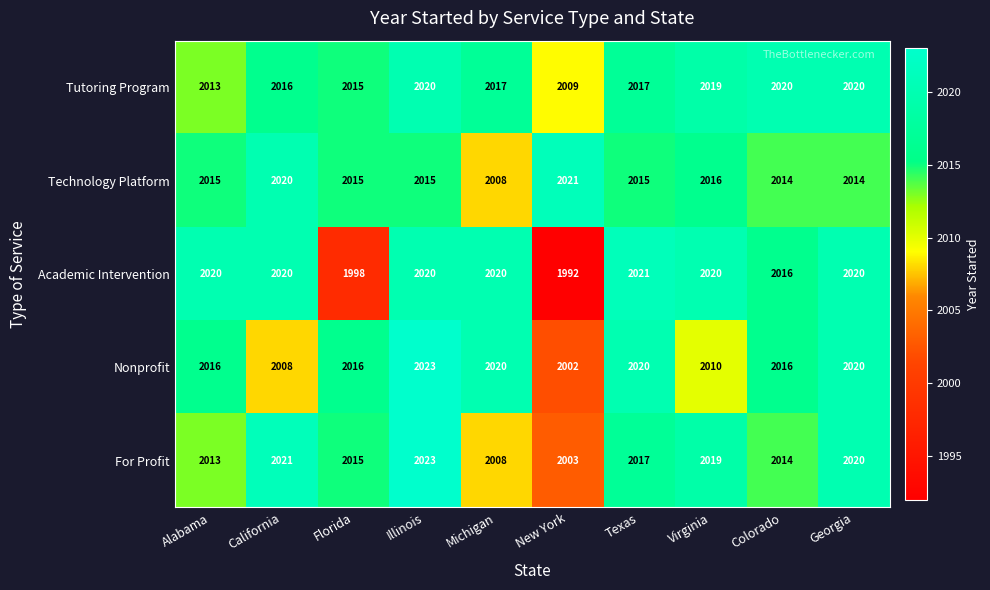

Between California and Virginia, which series saw the biggest shift?

Technology Platform